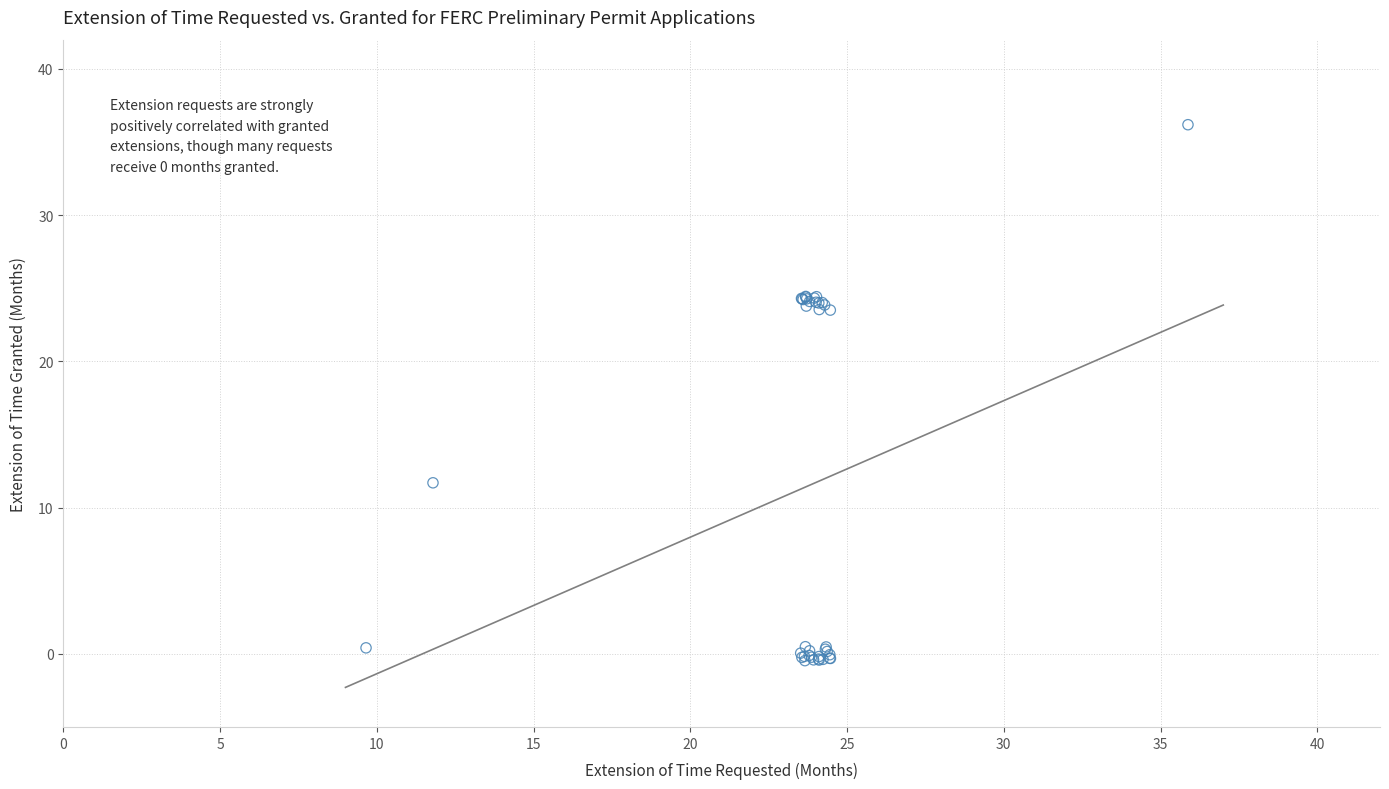

What Y value in the scatter plot is closest to 17?

11.7